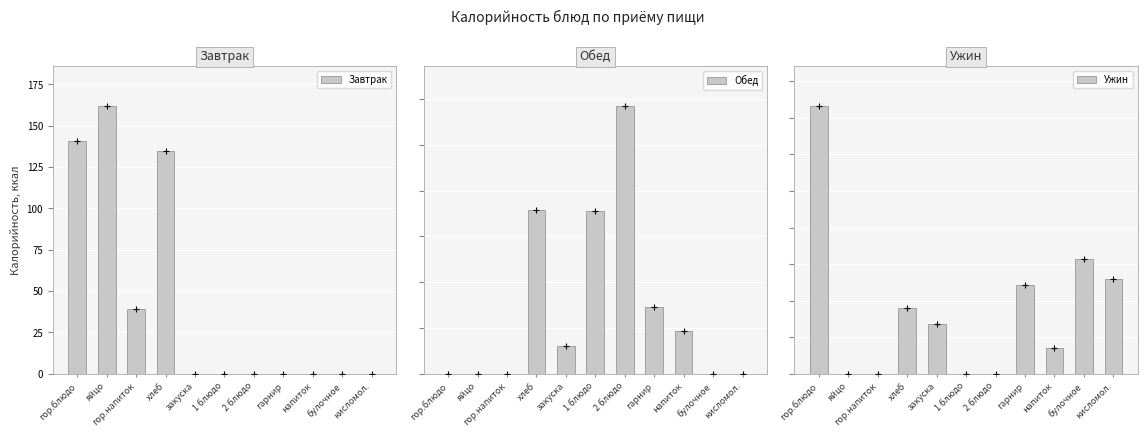

What position from the left is булочное?

10